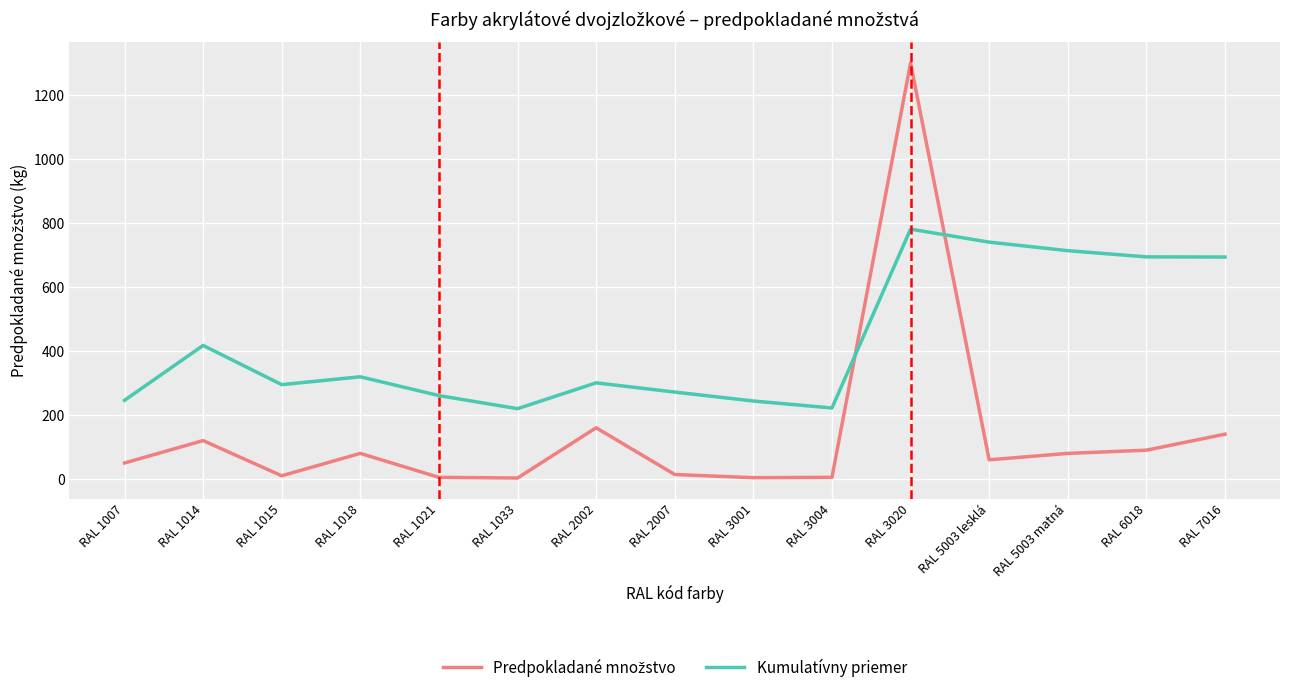

What is the difference between the Kumulatívny priemer values at RAL 6018 and RAL 1018?

374.9